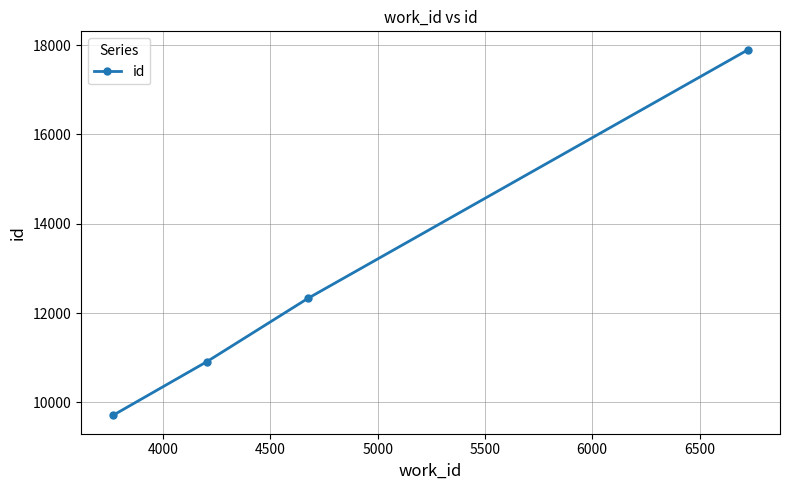

What is the difference between the maximum and second lowest values?

6989